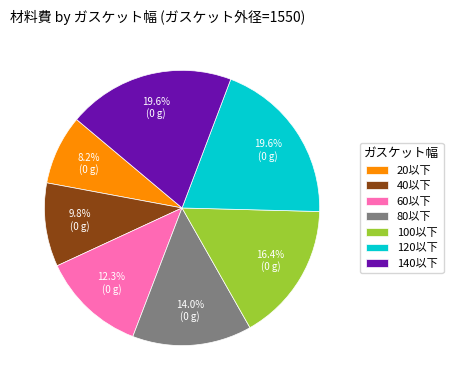

How many segments does this pie chart have?

7